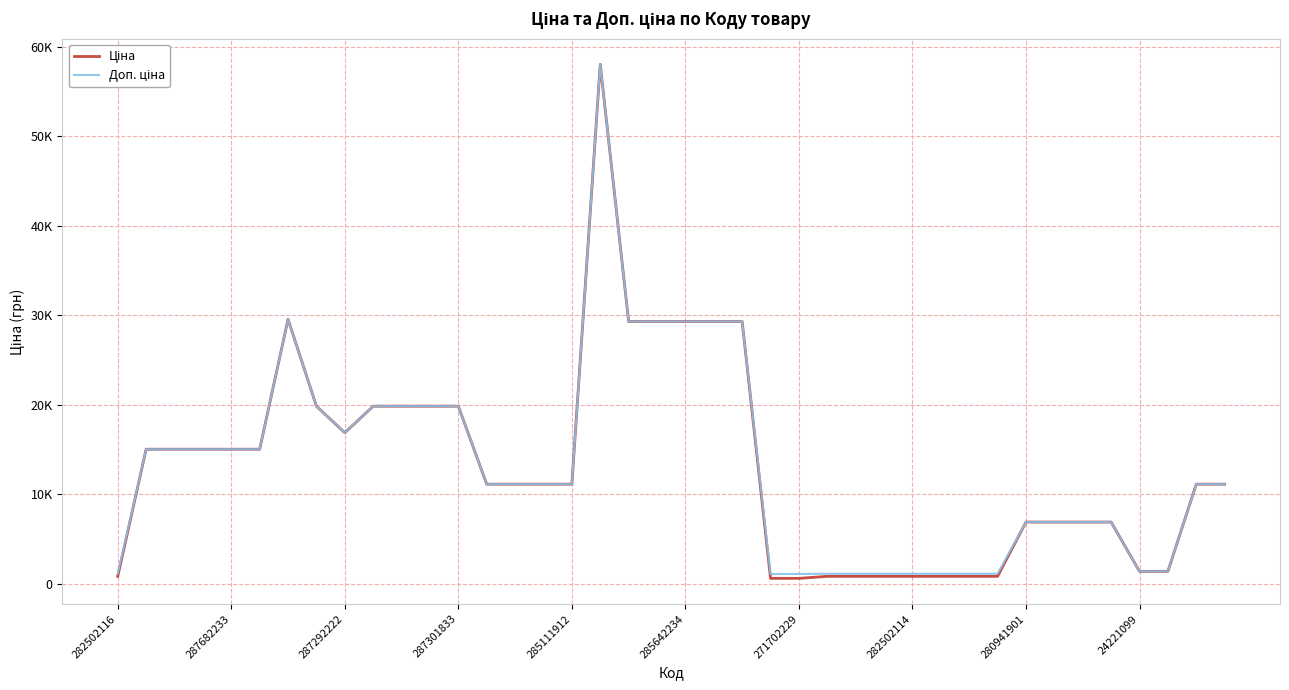

How many series are shown in this chart?

2